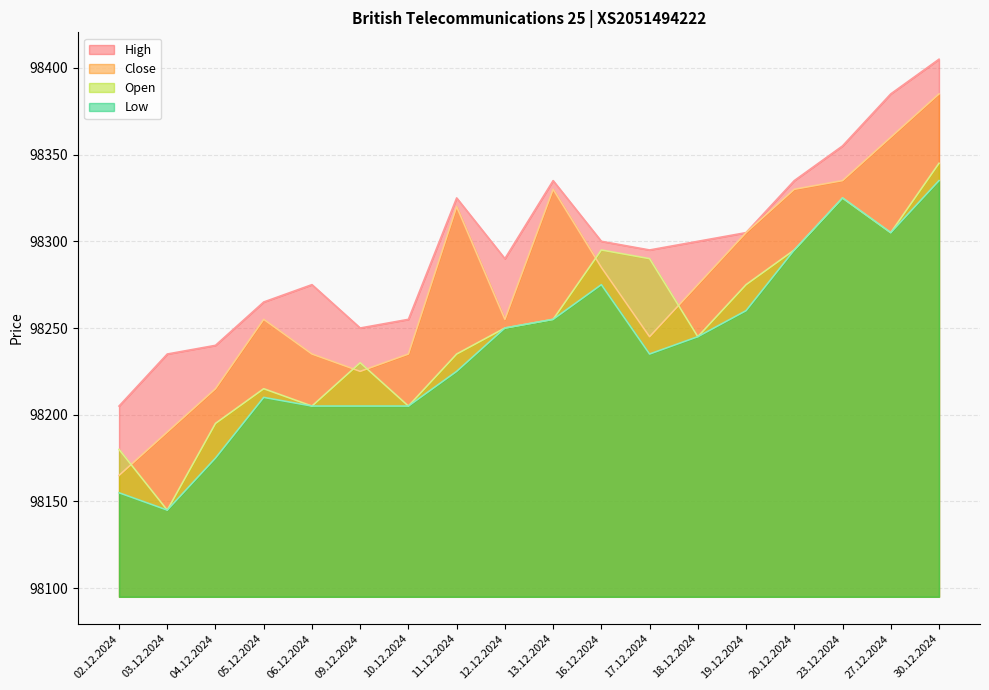

Rank the series by their average value, from highest to lowest.

High, Close, Open, Low